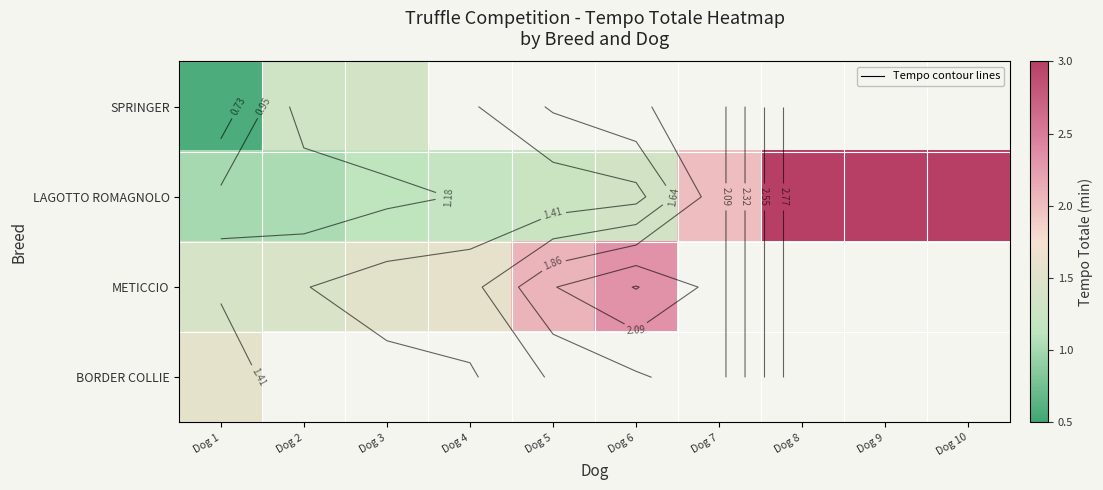

List the labels in order of SPRINGER value, smallest first.

Dog 1, Dog 2, Dog 3, Dog 4, Dog 5, Dog 6, Dog 7, Dog 8, Dog 9, Dog 10